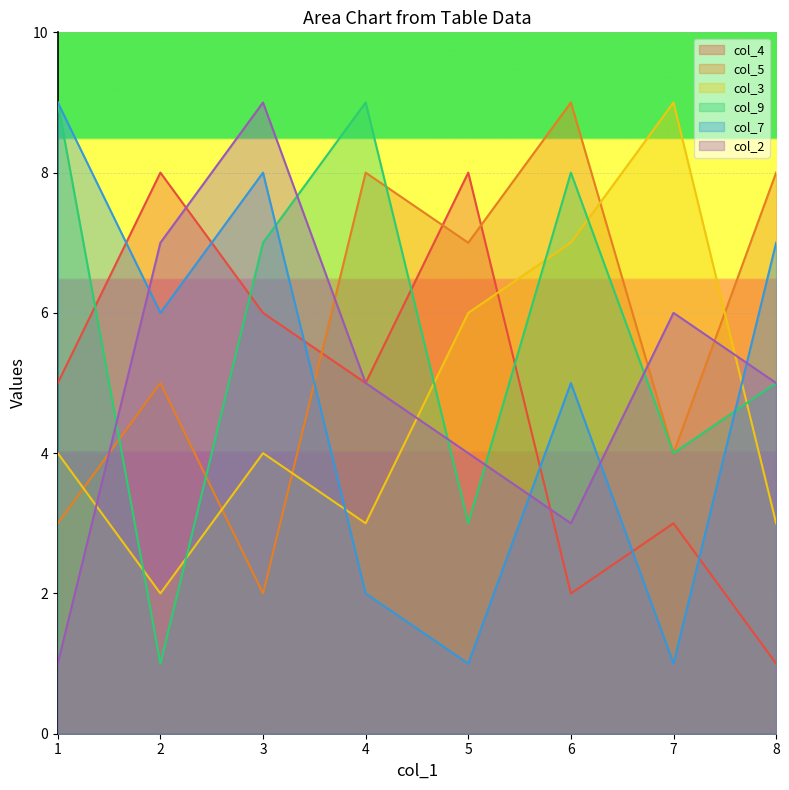

At which label does col_2 reach its minimum?

1